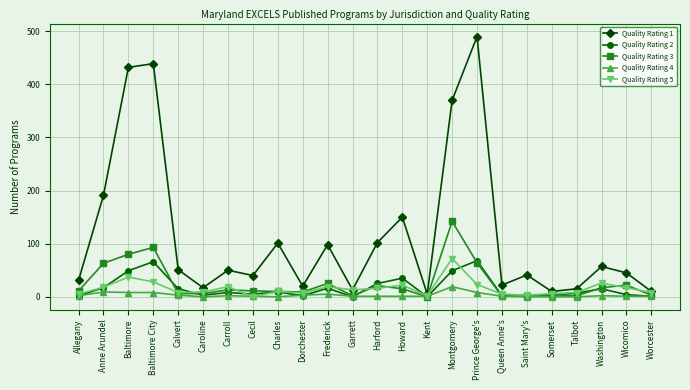

What is the average value of the Quality Rating 2 series?

17